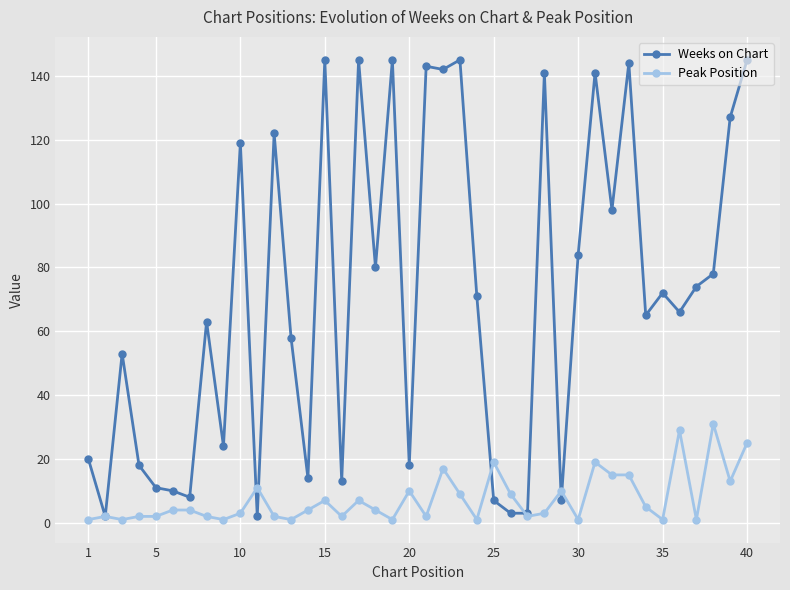

How many values in the Weeks on Chart series are below 71?

20